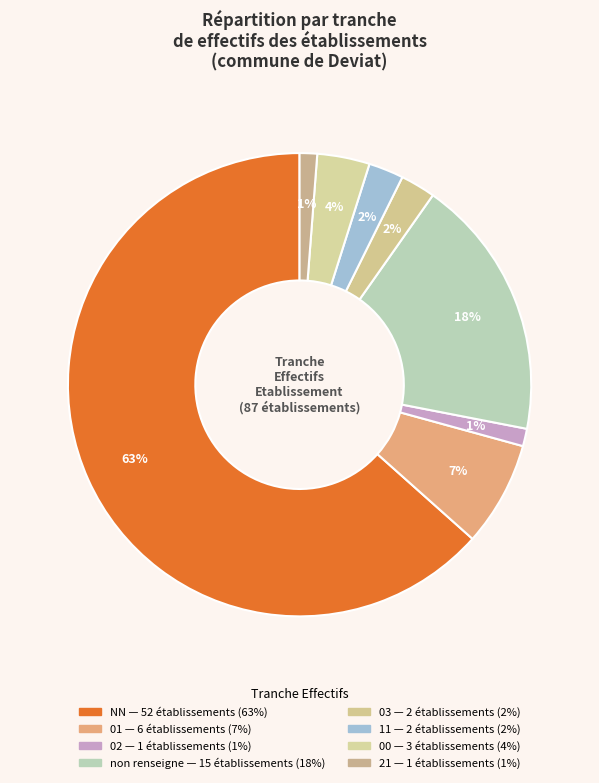

What is the majority slice?

NN